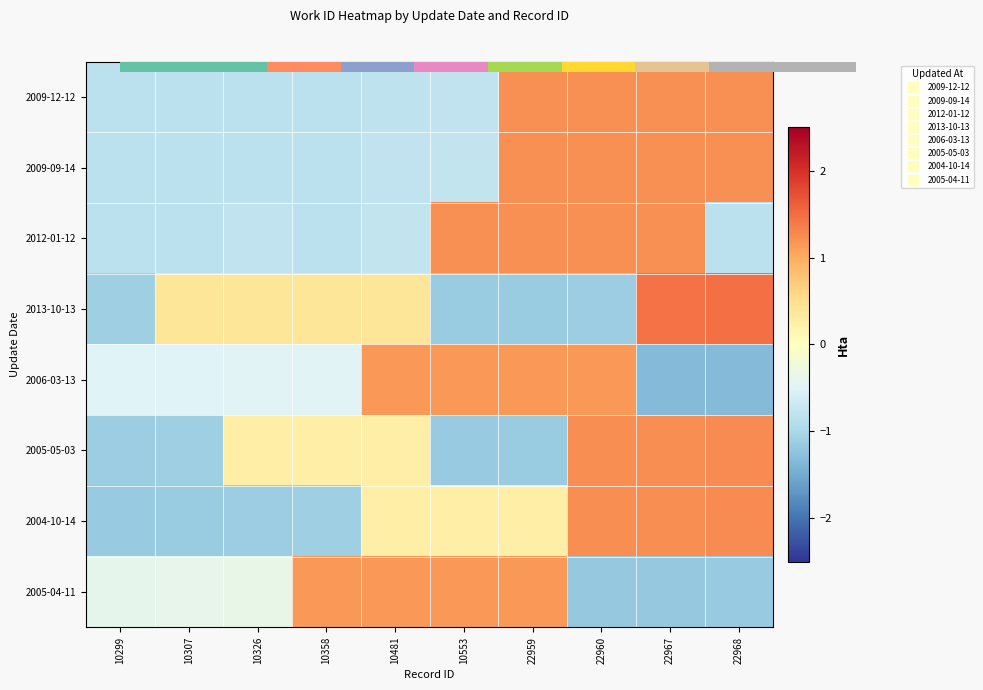

At which label does 2009-12-12 reach its peak?

22968